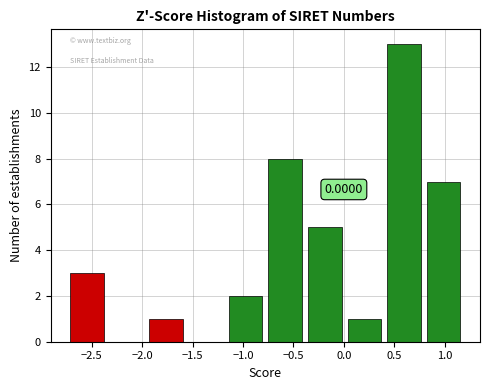

Over which range of the x-axis is the bar tallest?

0.40 to 0.80